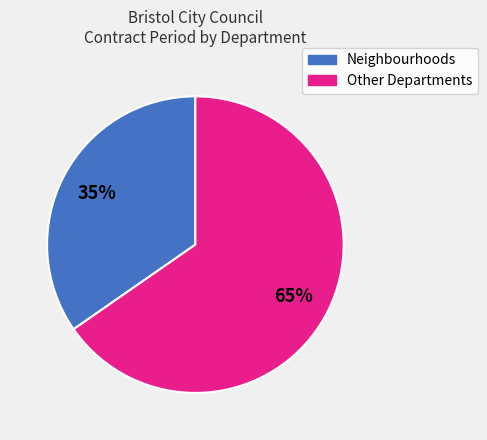

Does any single category account for the majority?

Yes